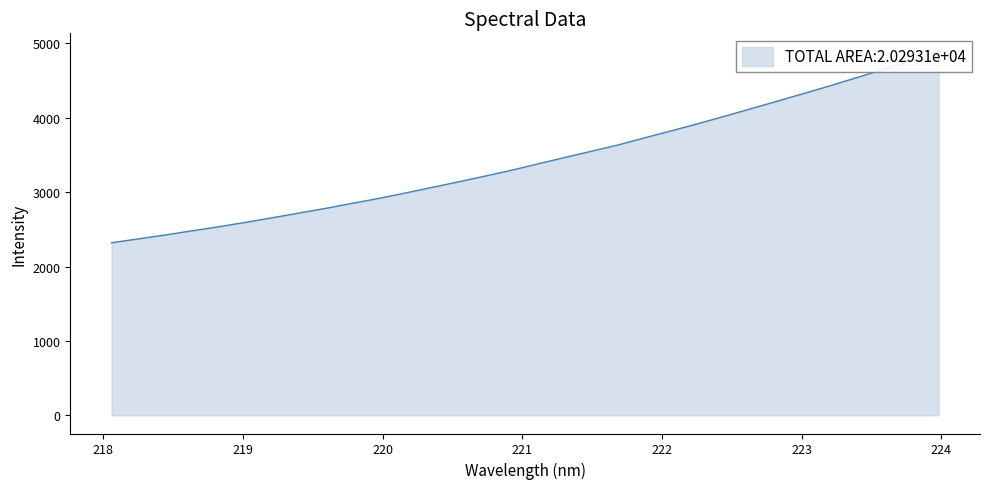

True or false: the data shows 3138.8 at 220.5444.

True